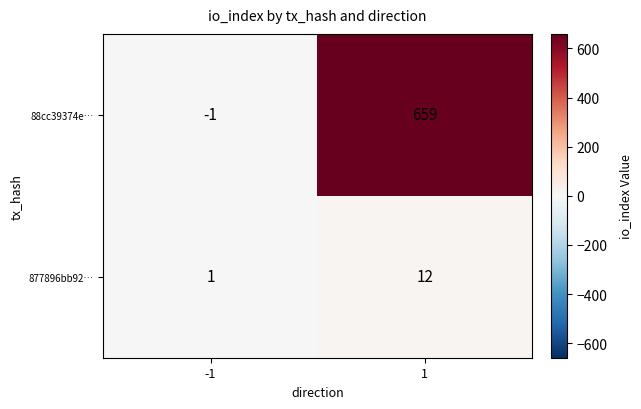

Reading left to right, what are all the values shown in this chart?

88cc39374e…: -1=-1	1=659
877896bb92…: -1=1	1=12